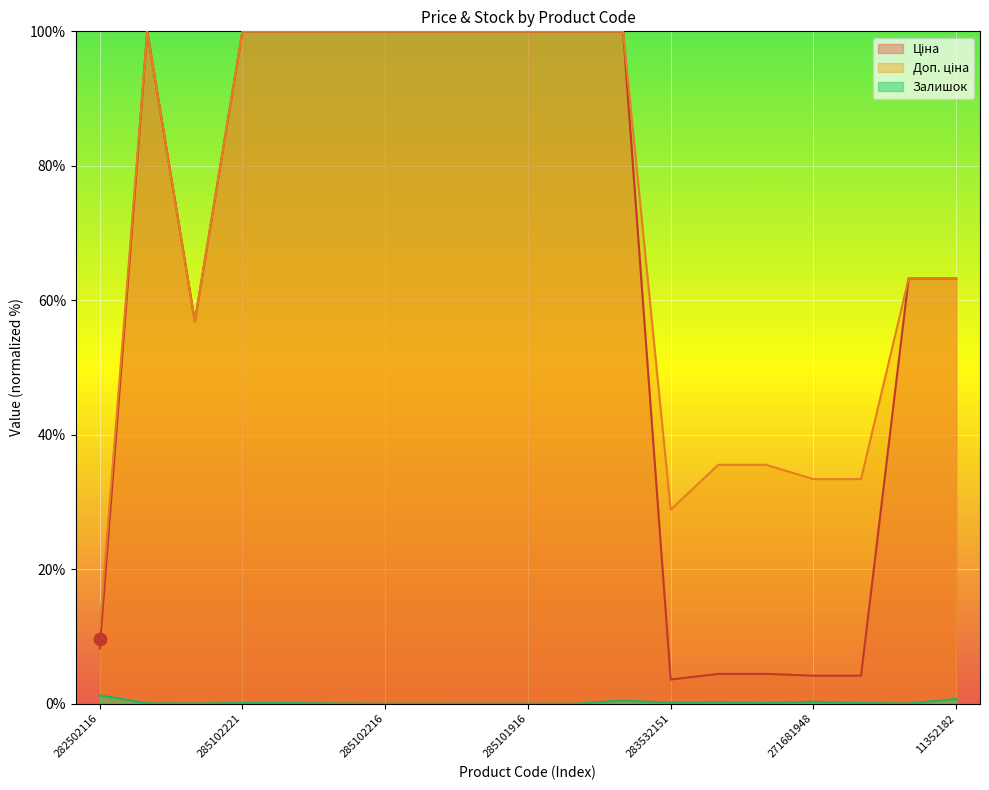

Which series has the largest total across all categories?

Доп. ціна